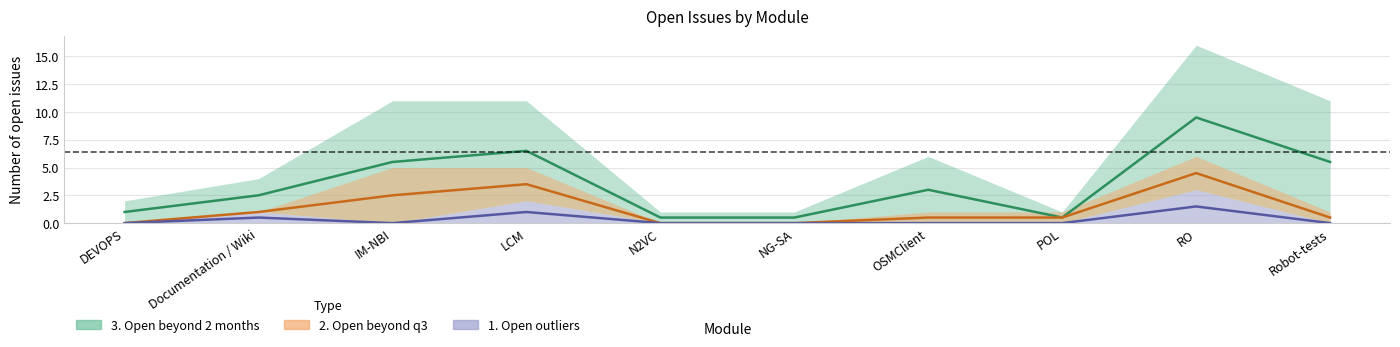

What is the maximum value for All?

9.5